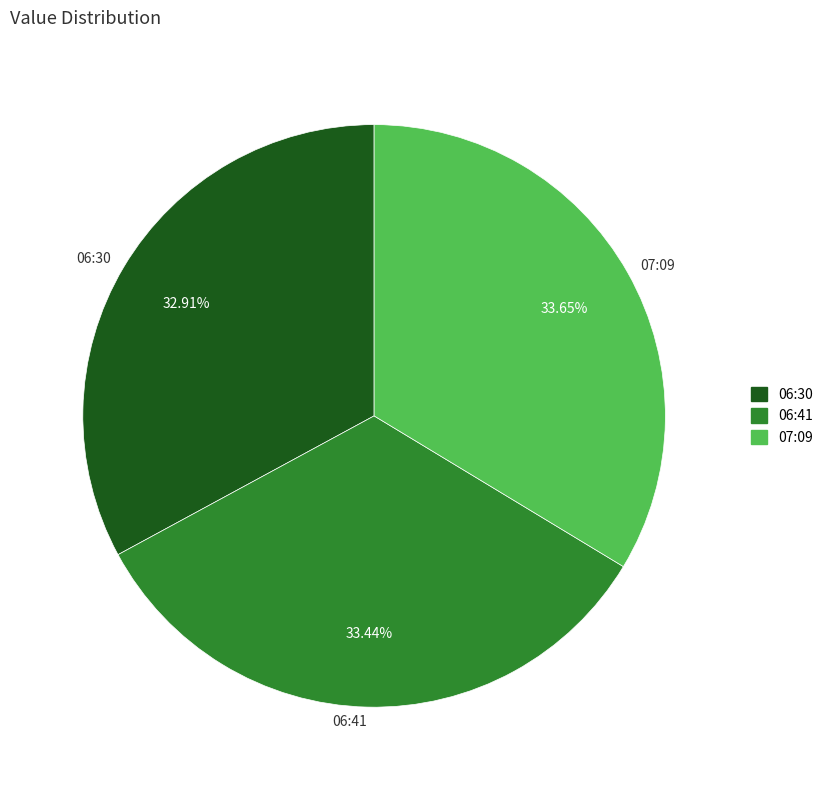

Does 06:30 represent more than half of the total?

No